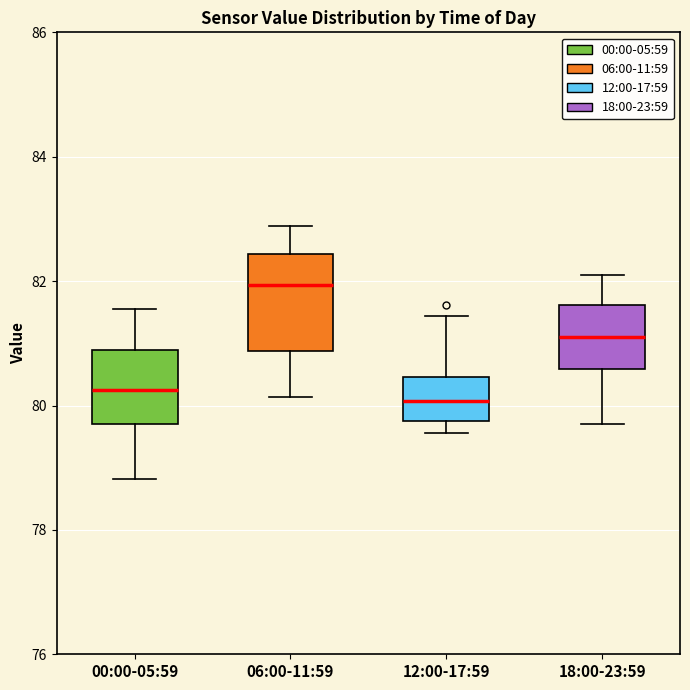

Reading left to right, transcribe this box plot: for each box, give where its median line is, the range the box spans, and where its two whiskers end, as read against the y-axis. The values are not printed on the chart, so give them approximately, as read against the axis.

00:00-05:59: median 80.2, box 79.6 to 80.8, whiskers 78.8 to 81.6
06:00-11:59: median 82.0, box 80.8 to 82.4, whiskers 80.2 to 82.8
12:00-17:59: median 80.0, box 79.8 to 80.4, whiskers 79.6 to 81.4
18:00-23:59: median 81.0, box 80.6 to 81.6, whiskers 79.8 to 82.2